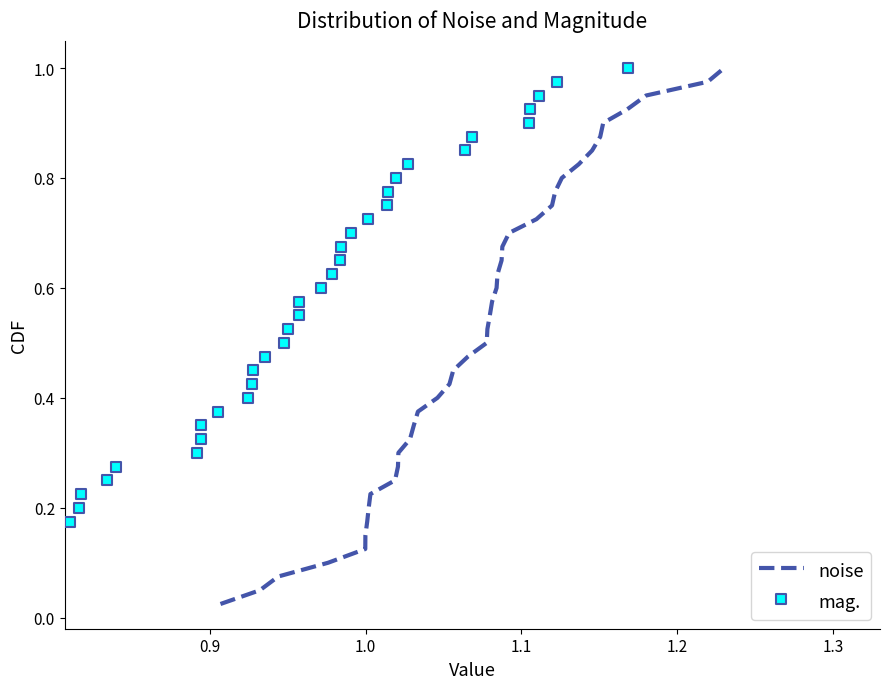

What is the total value across all series at 0.9?

0.1